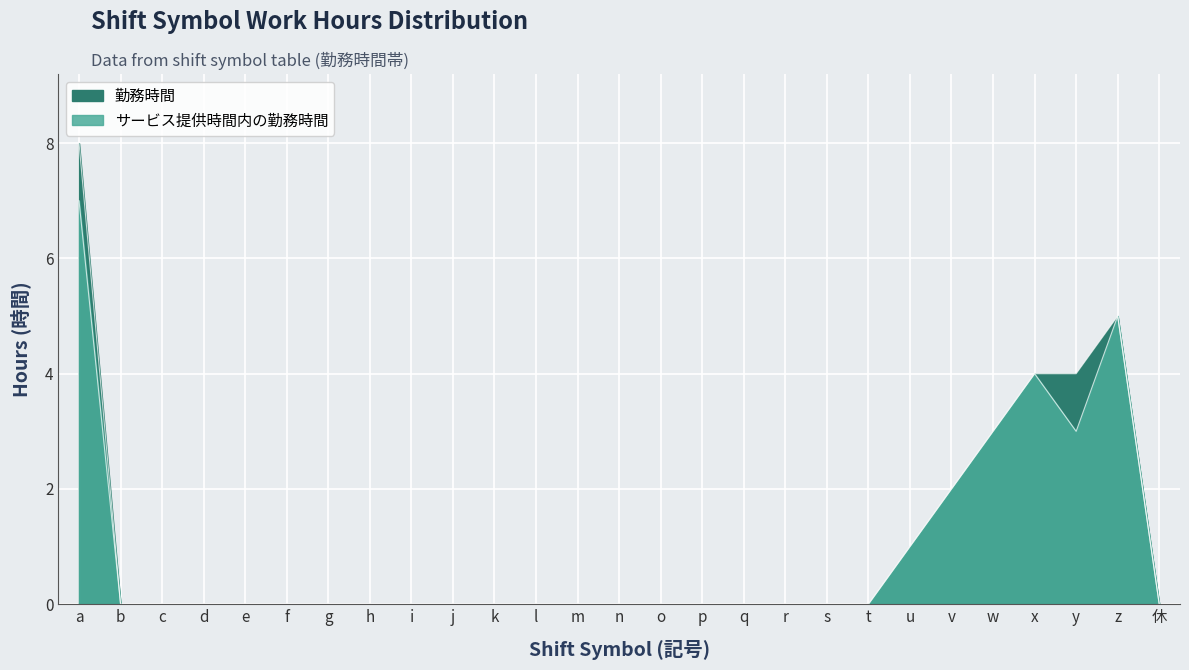

Where is the first local maximum for サービス提供時間内の勤務時間?

x